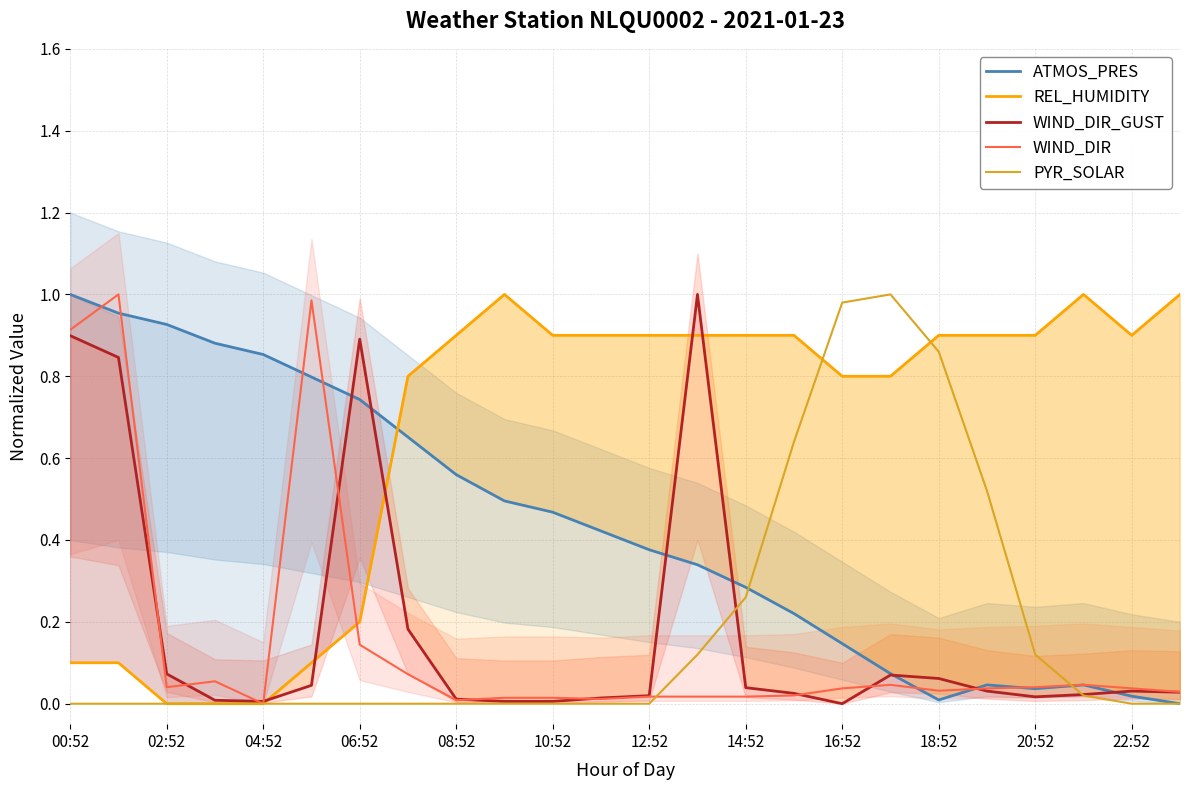

What is the average value of the WIND_DIR series?

0.2